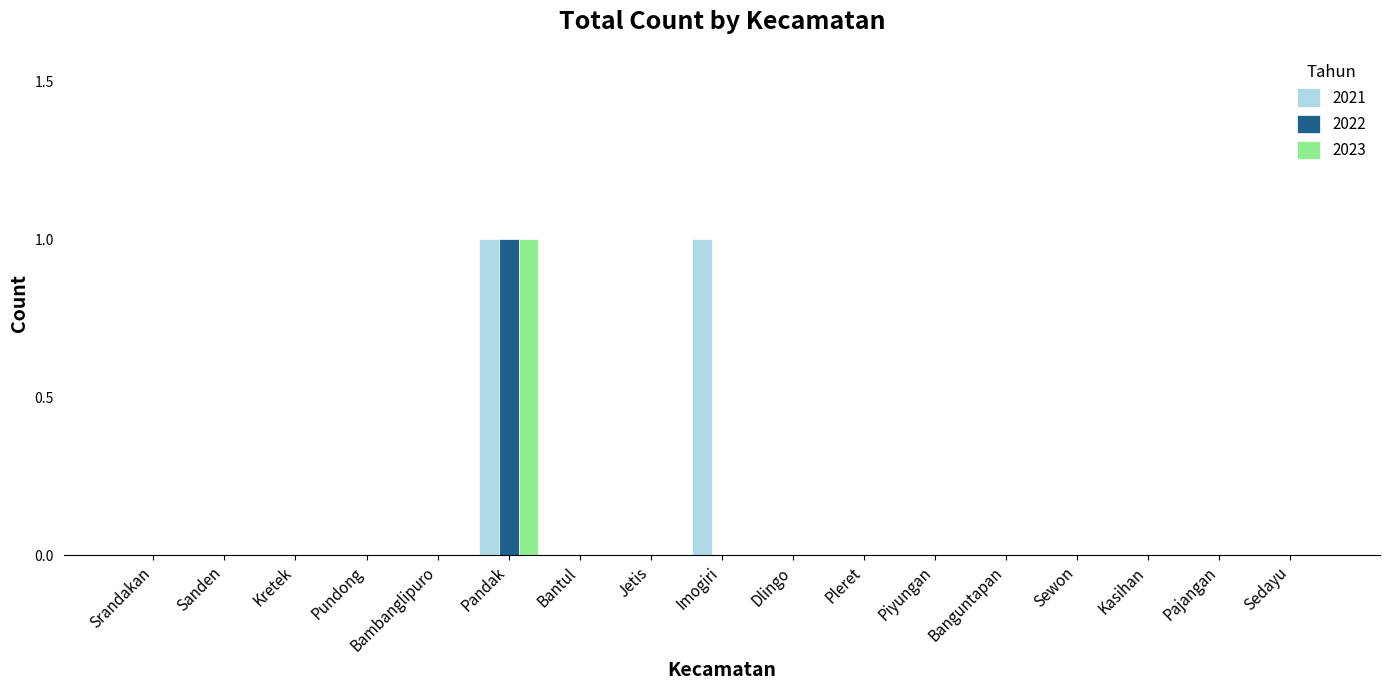

How many 2023 values are between 0 and 1?

17